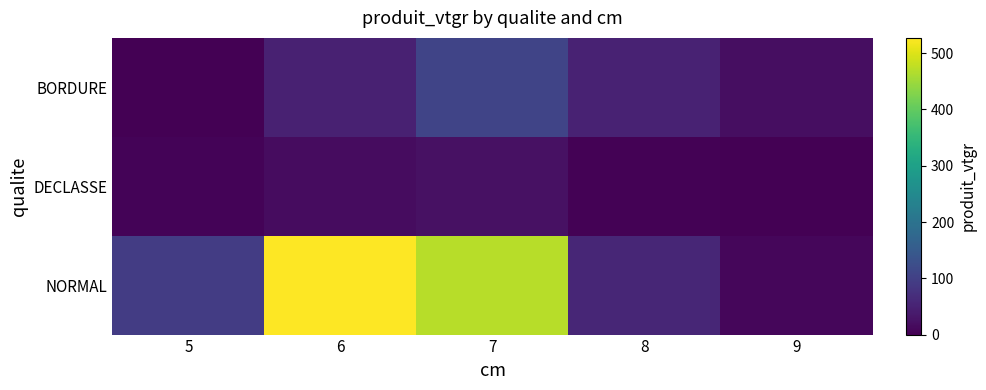

At how many categories does at least one series exceed 477?

1